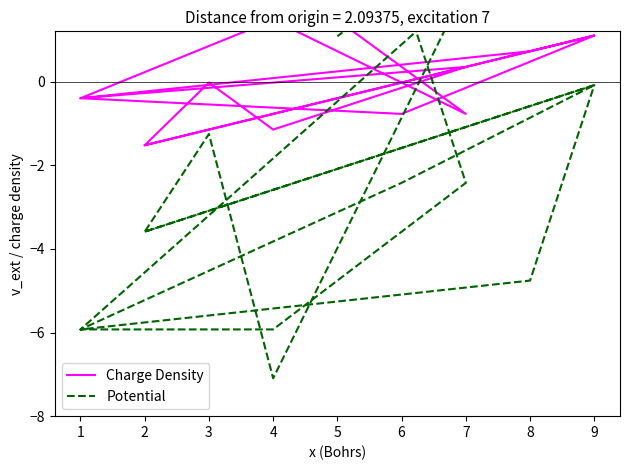

The Charge Density series shows -2.6 at 2. True or false?

False